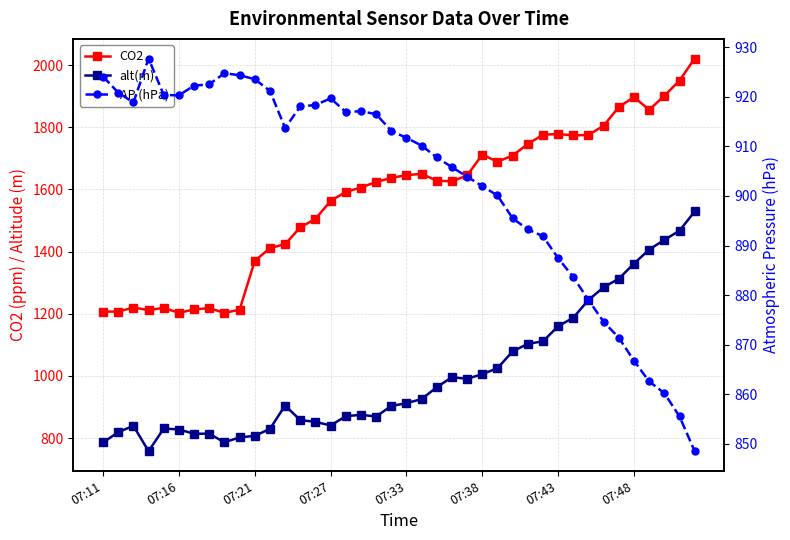

What is the total value across all series at 07:33?

3470.1